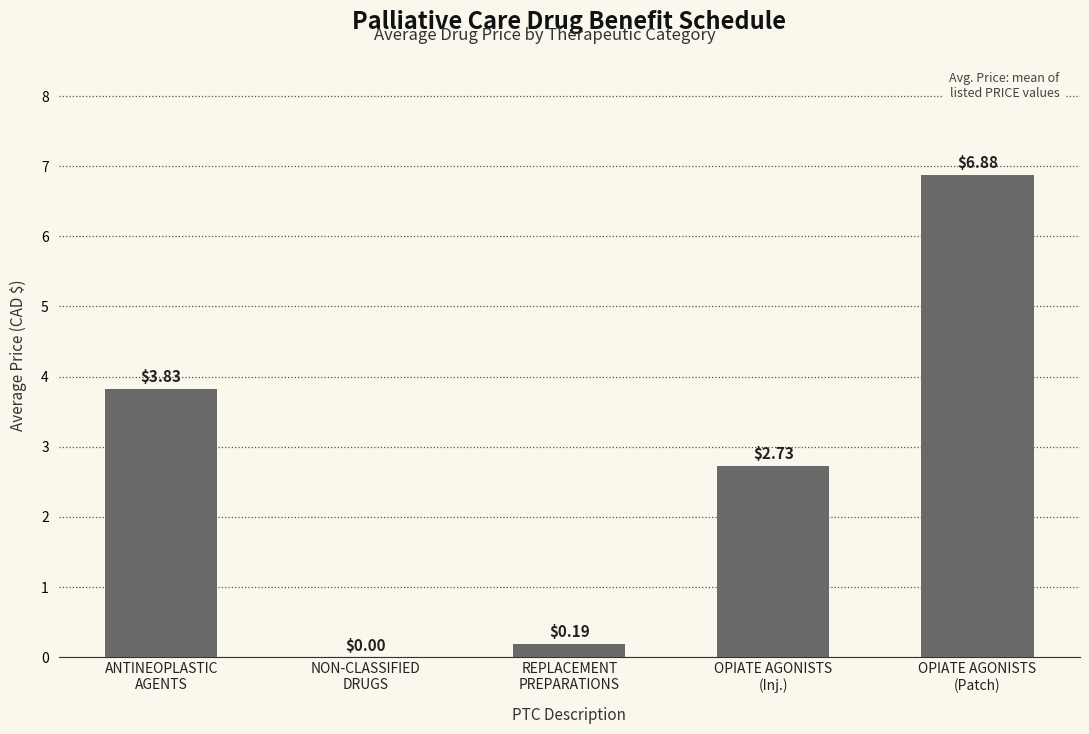

What is the sum of all values?

13.6